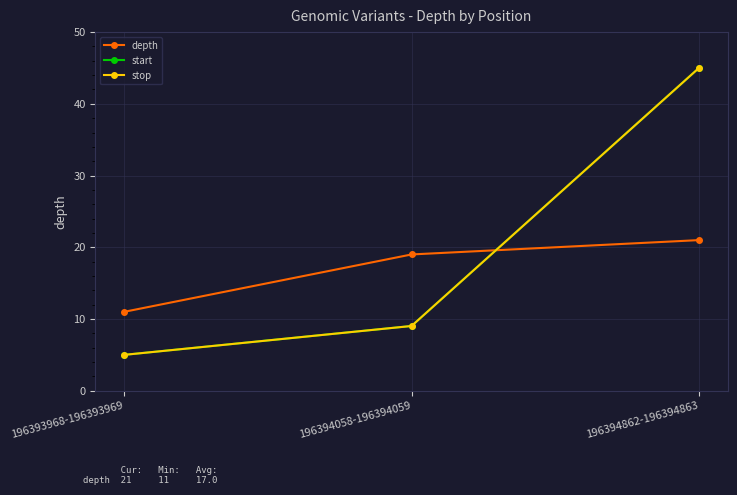

Which category has the lowest value in the stop series?

196393968-196393969